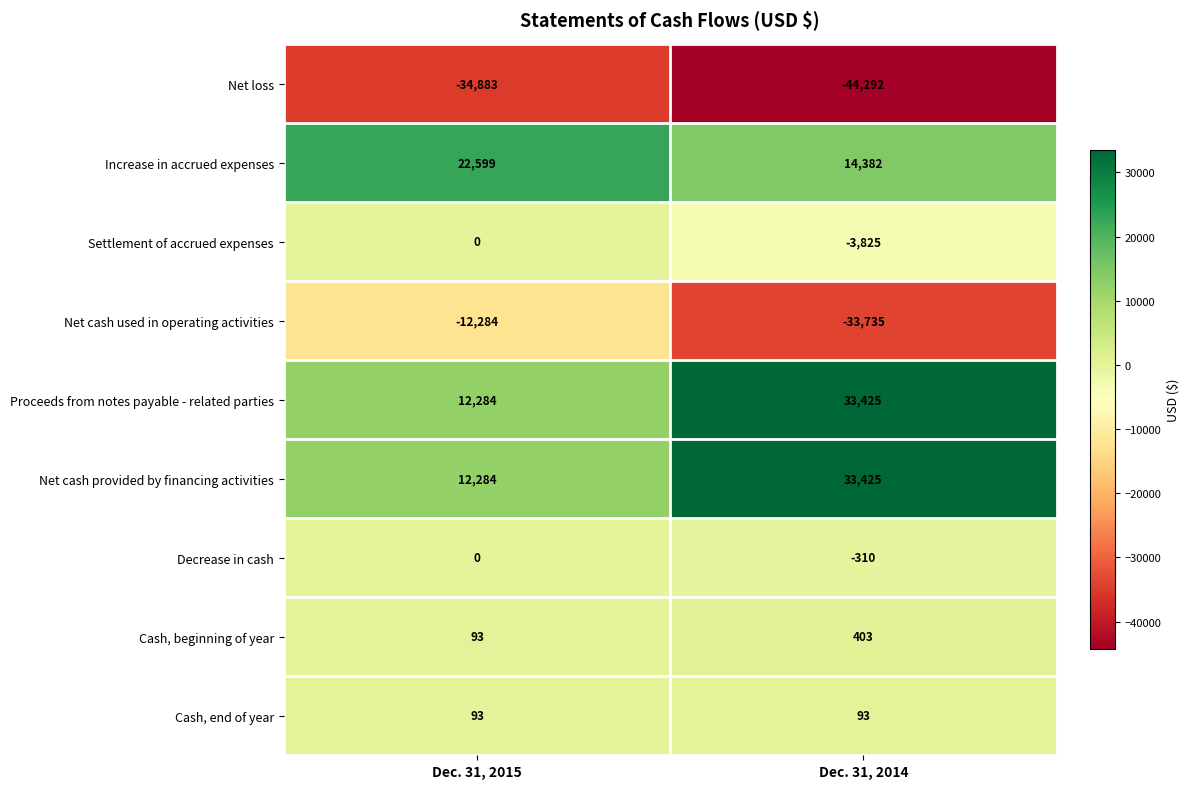

What is the difference between the maximum and minimum values in the Proceeds from notes payable - related parties series?

21141